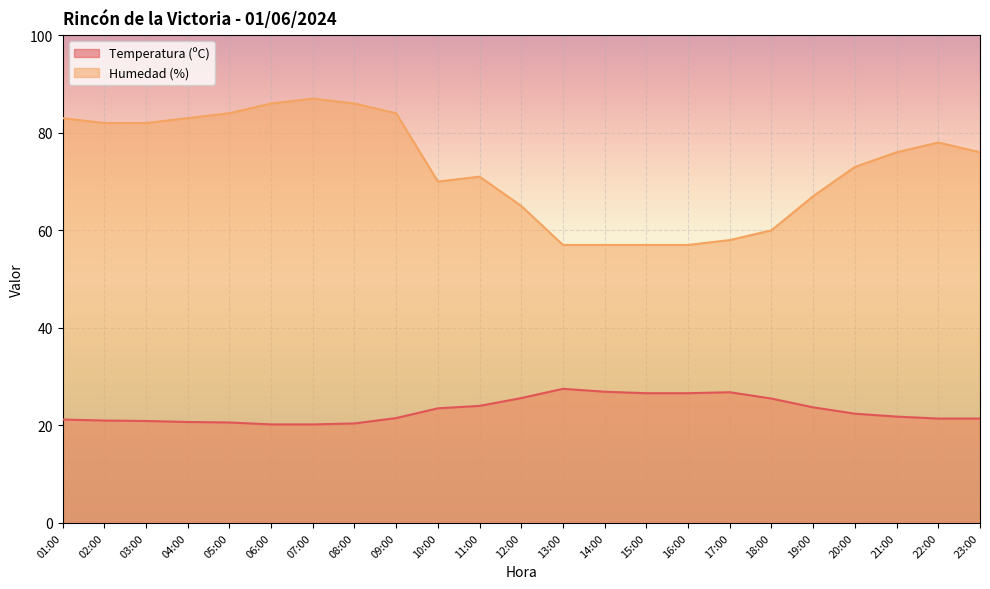

What is the total value across all series at 14:00?

83.9